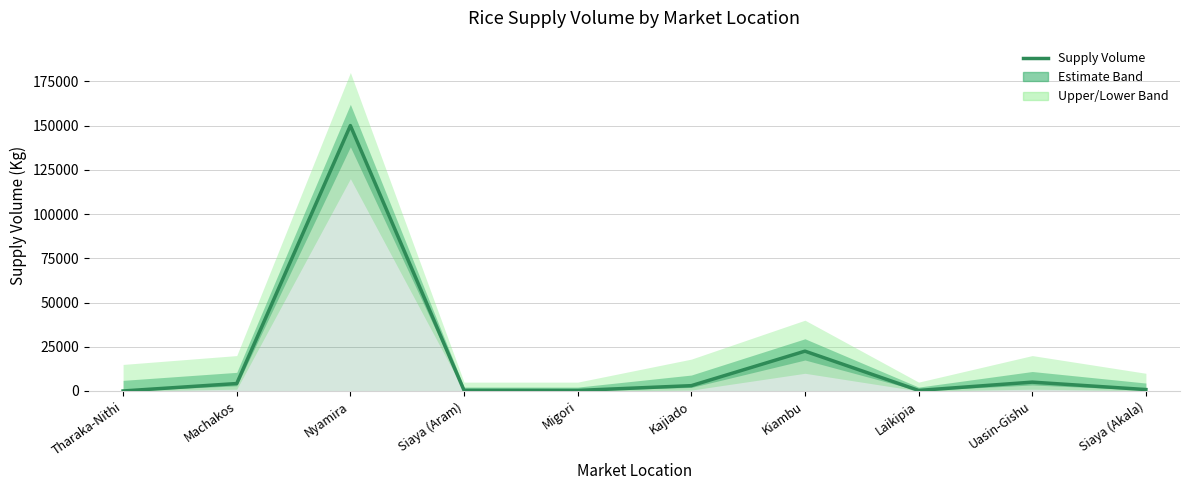

Which label corresponds to the largest value in the chart?

Nyamira